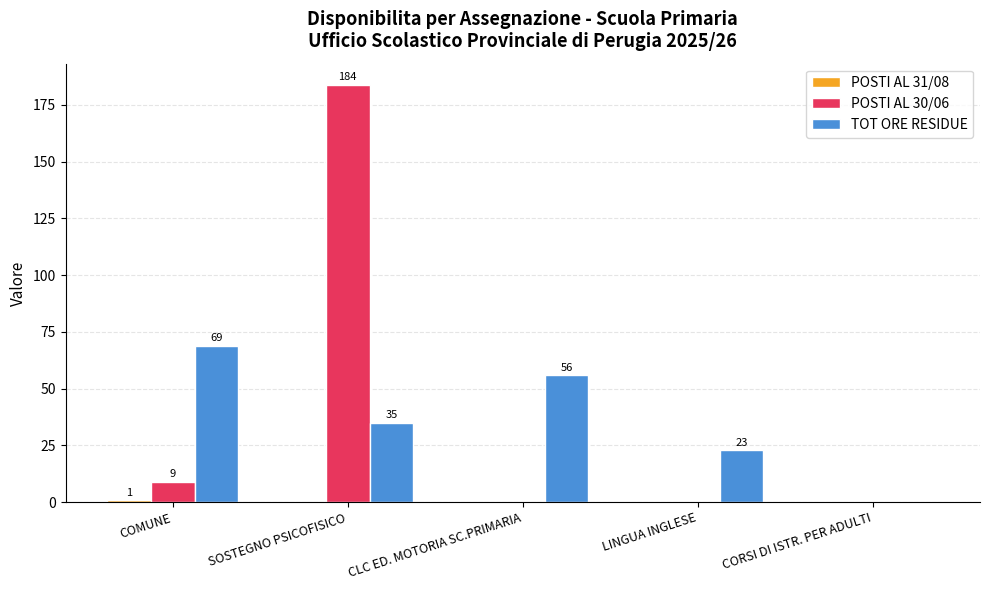

Count the number of data series in this chart.

3